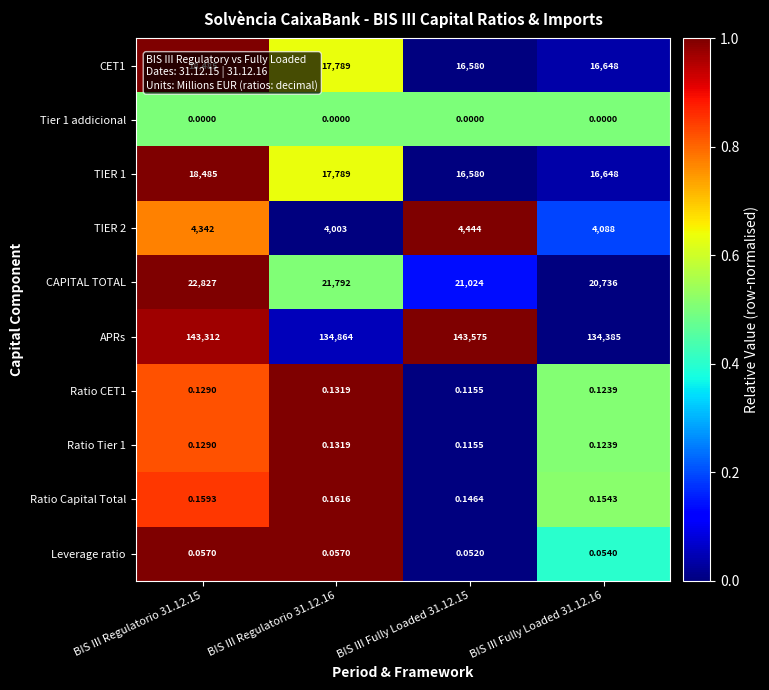

Which series has the largest range (max minus min)?

APRs